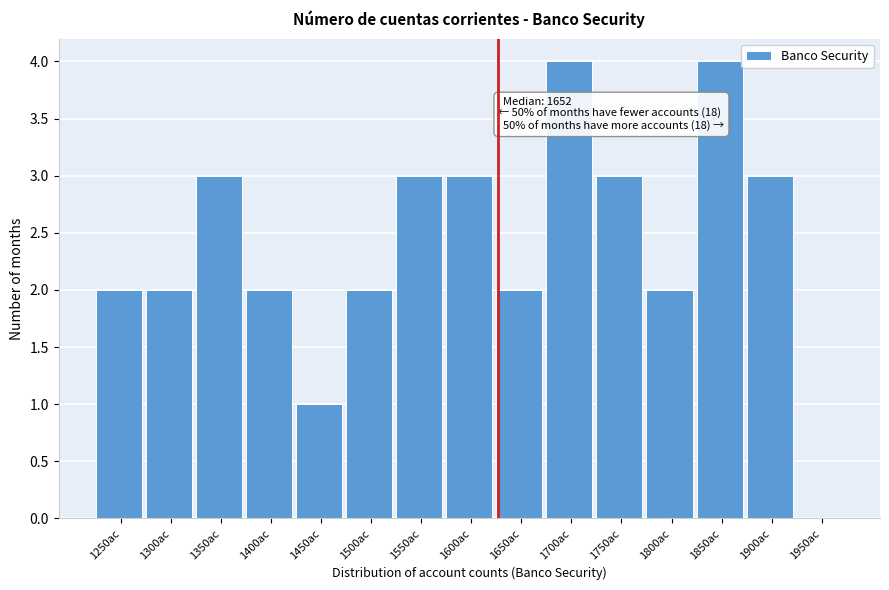

Reading left to right, list all the values displayed in this chart.

1250ac=2	1300ac=2	1350ac=3	1400ac=2	1450ac=1	1500ac=2	1550ac=3	1600ac=3	1650ac=2	1700ac=4	1750ac=3	1800ac=2	1850ac=4	1900ac=3	1950ac=0